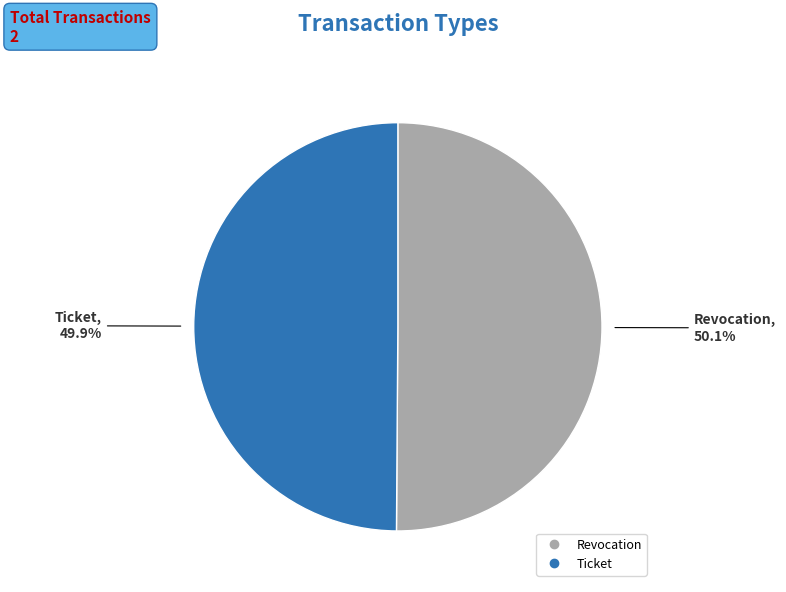

What portion of the pie excludes Revocation?

49.9%